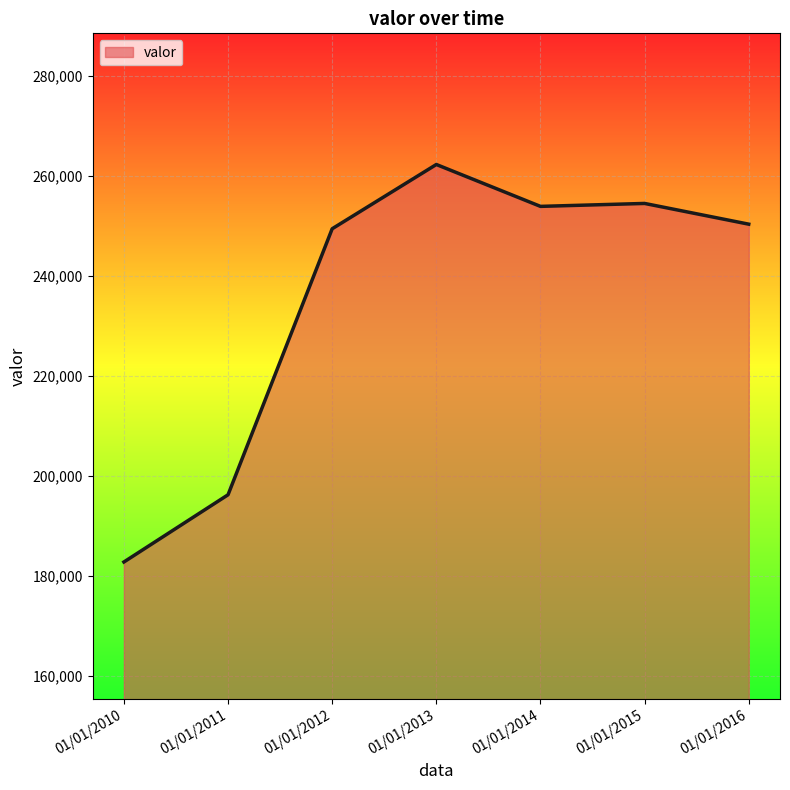

What is the maximum value shown in the chart?

262237